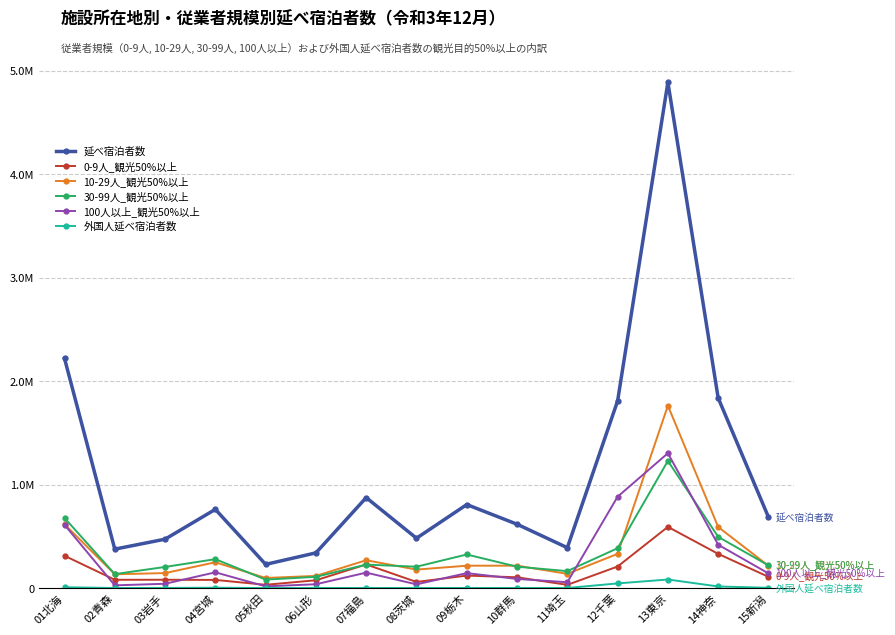

The value of 延べ宿泊者数 at 09栃木 is 216336. True or false?

False